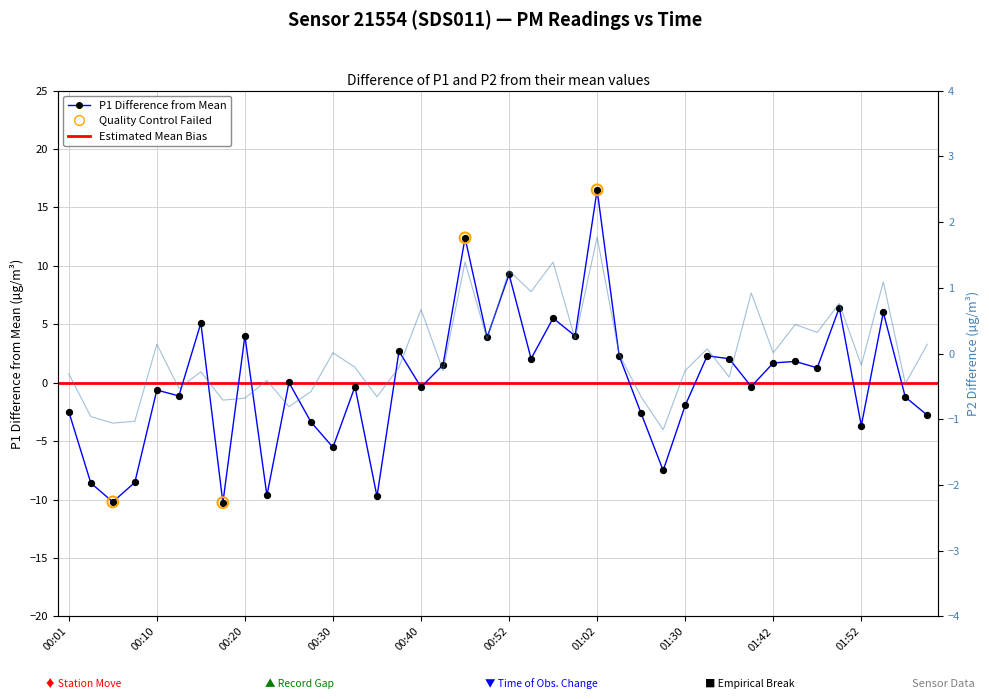

Which series has the largest total across all categories?

P1